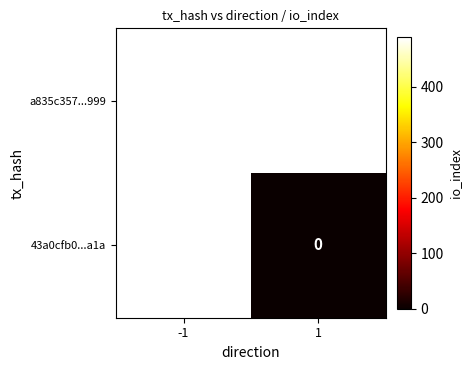

Count the number of data series in this chart.

2